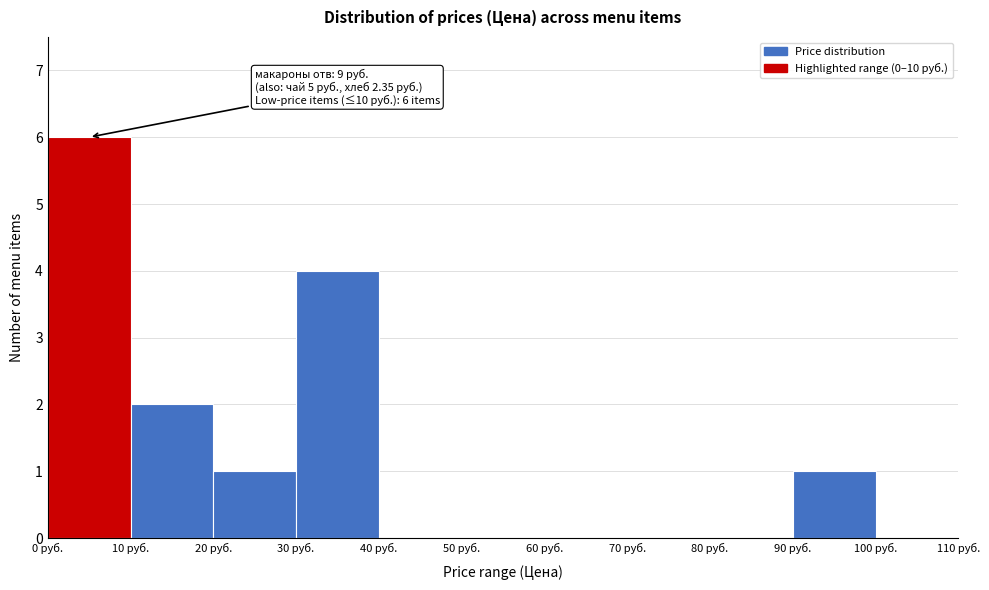

Over which range of the x-axis is the bar tallest?

0 to 10